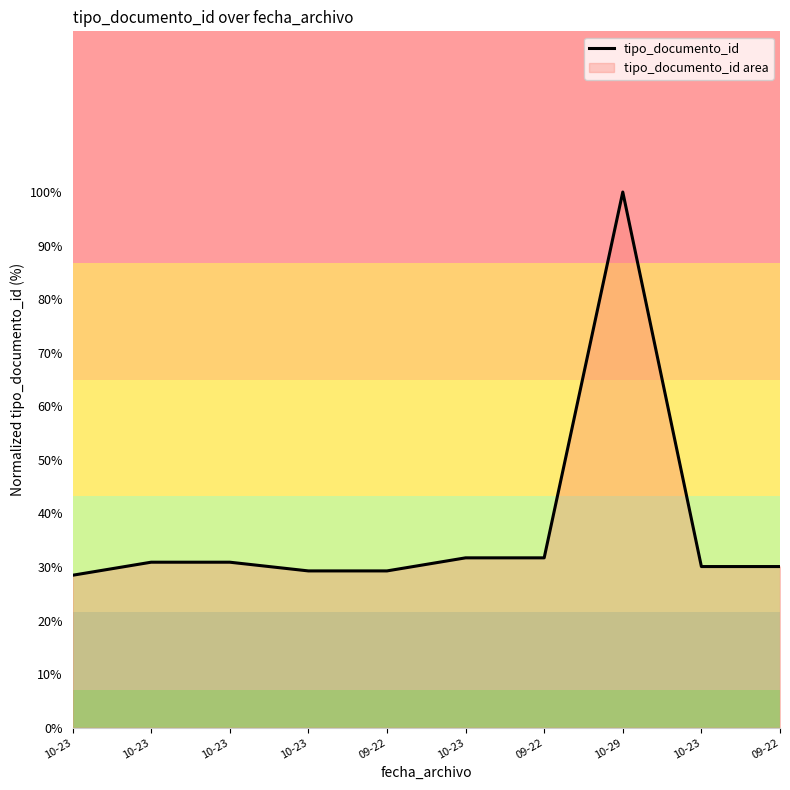

What is the difference between the maximum and minimum values?

71.5